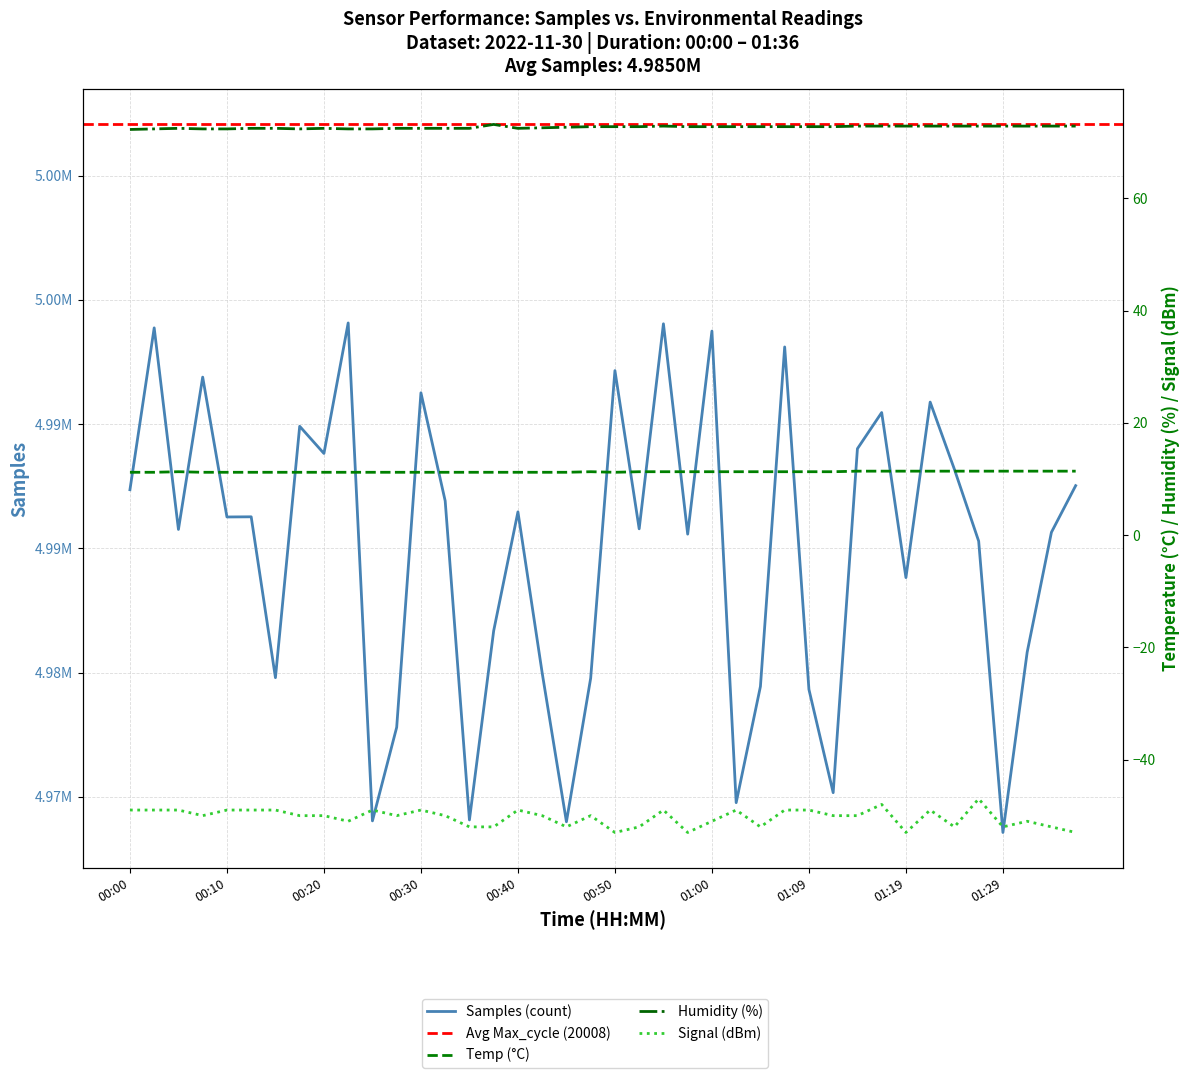

What is the greatest value displayed?

4994067.0